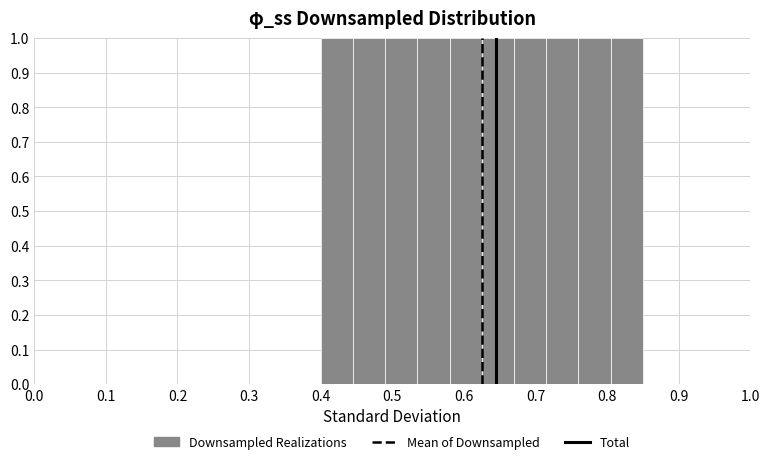

How tall is the bar that spans 0.490 to 0.535 on the x-axis? Neither the bar edges nor the heights are printed on the chart, so give them approximately, as read against the axes.

1